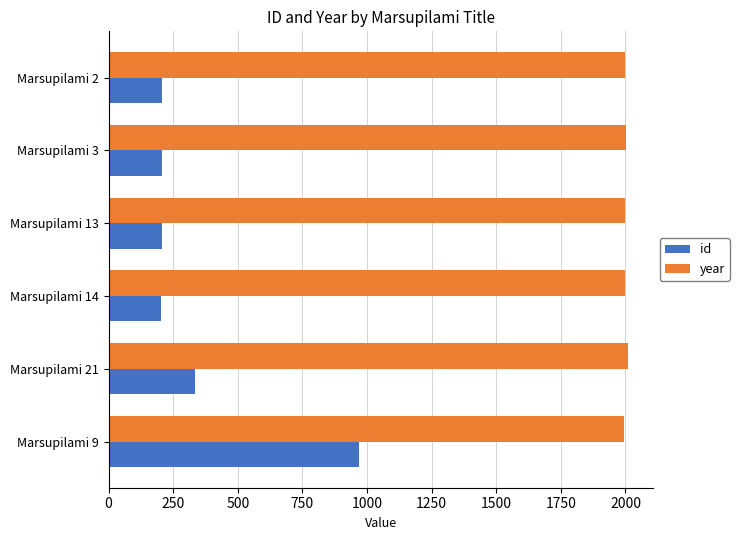

At which label is id closest to 586?

Marsupilami 21